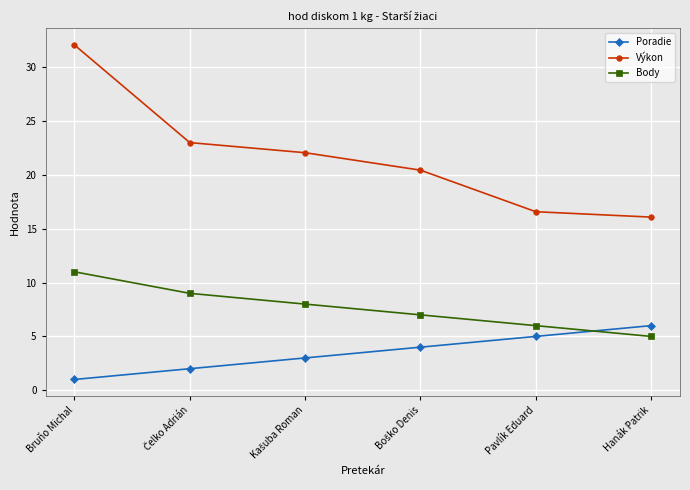

The value of Poradie at Hanák Patrik is 6.0. True or false?

True